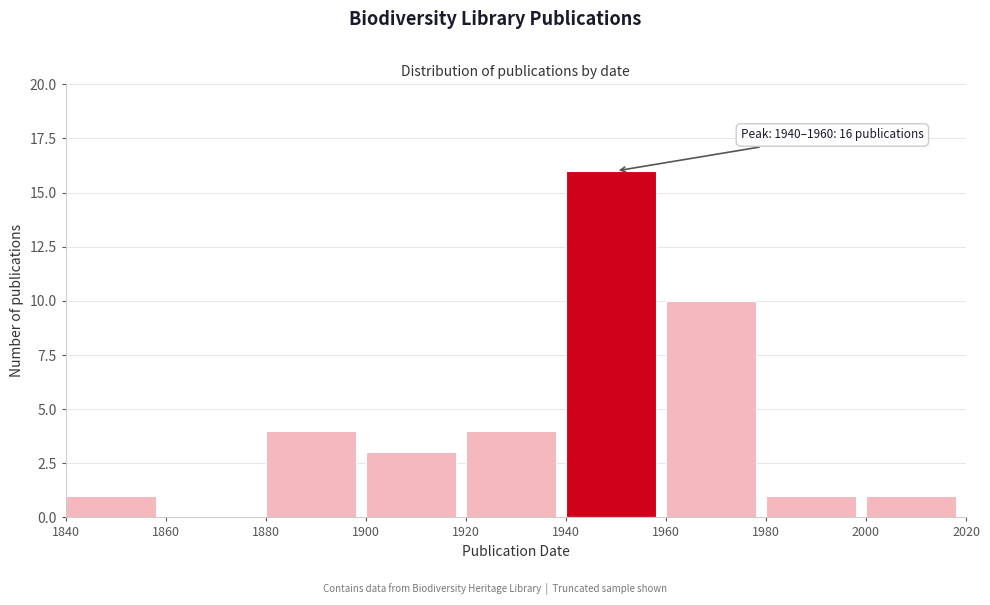

Which range on the x-axis has the tallest bar?

1940 to 1960